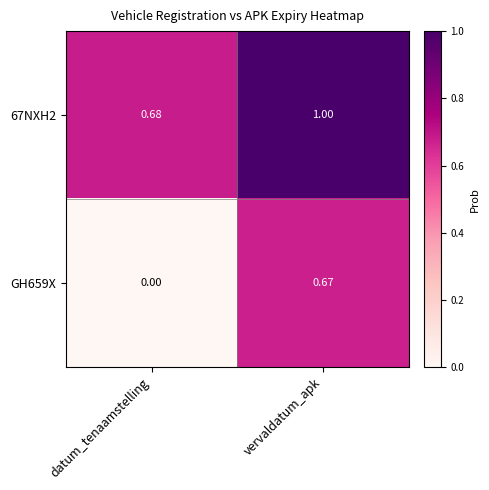

List the labels in order of GH659X value, smallest first.

datum_tenaamstelling, vervaldatum_apk